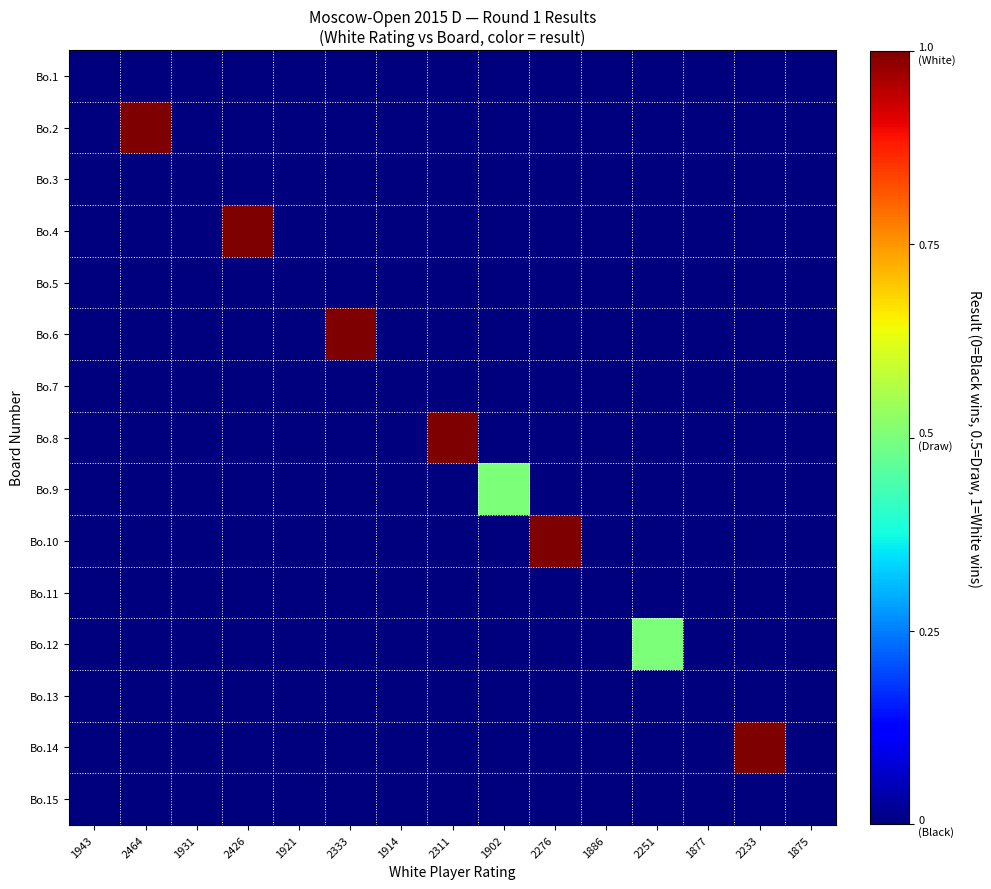

Reading left to right, list all the values displayed in this chart.

Bo.1: 1943=0.0	2464=0.0	1931=0.0	2426=0.0	1921=0.0	2333=0.0	1914=0.0	2311=0.0	1902=0.0	2276=0.0	1886=0.0	2251=0.0	1877=0.0	2233=0.0	1875=0.0
Bo.2: 1943=0.0	2464=1.0	1931=0.0	2426=0.0	1921=0.0	2333=0.0	1914=0.0	2311=0.0	1902=0.0	2276=0.0	1886=0.0	2251=0.0	1877=0.0	2233=0.0	1875=0.0
Bo.3: 1943=0.0	2464=0.0	1931=0.0	2426=0.0	1921=0.0	2333=0.0	1914=0.0	2311=0.0	1902=0.0	2276=0.0	1886=0.0	2251=0.0	1877=0.0	2233=0.0	1875=0.0
Bo.4: 1943=0.0	2464=0.0	1931=0.0	2426=1.0	1921=0.0	2333=0.0	1914=0.0	2311=0.0	1902=0.0	2276=0.0	1886=0.0	2251=0.0	1877=0.0	2233=0.0	1875=0.0
Bo.5: 1943=0.0	2464=0.0	1931=0.0	2426=0.0	1921=0.0	2333=0.0	1914=0.0	2311=0.0	1902=0.0	2276=0.0	1886=0.0	2251=0.0	1877=0.0	2233=0.0	1875=0.0
Bo.6: 1943=0.0	2464=0.0	1931=0.0	2426=0.0	1921=0.0	2333=1.0	1914=0.0	2311=0.0	1902=0.0	2276=0.0	1886=0.0	2251=0.0	1877=0.0	2233=0.0	1875=0.0
Bo.7: 1943=0.0	2464=0.0	1931=0.0	2426=0.0	1921=0.0	2333=0.0	1914=0.0	2311=0.0	1902=0.0	2276=0.0	1886=0.0	2251=0.0	1877=0.0	2233=0.0	1875=0.0
Bo.8: 1943=0.0	2464=0.0	1931=0.0	2426=0.0	1921=0.0	2333=0.0	1914=0.0	2311=1.0	1902=0.0	2276=0.0	1886=0.0	2251=0.0	1877=0.0	2233=0.0	1875=0.0
Bo.9: 1943=0.0	2464=0.0	1931=0.0	2426=0.0	1921=0.0	2333=0.0	1914=0.0	2311=0.0	1902=0.5	2276=0.0	1886=0.0	2251=0.0	1877=0.0	2233=0.0	1875=0.0
Bo.10: 1943=0.0	2464=0.0	1931=0.0	2426=0.0	1921=0.0	2333=0.0	1914=0.0	2311=0.0	1902=0.0	2276=1.0	1886=0.0	2251=0.0	1877=0.0	2233=0.0	1875=0.0
Bo.11: 1943=0.0	2464=0.0	1931=0.0	2426=0.0	1921=0.0	2333=0.0	1914=0.0	2311=0.0	1902=0.0	2276=0.0	1886=0.0	2251=0.0	1877=0.0	2233=0.0	1875=0.0
Bo.12: 1943=0.0	2464=0.0	1931=0.0	2426=0.0	1921=0.0	2333=0.0	1914=0.0	2311=0.0	1902=0.0	2276=0.0	1886=0.0	2251=0.5	1877=0.0	2233=0.0	1875=0.0
Bo.13: 1943=0.0	2464=0.0	1931=0.0	2426=0.0	1921=0.0	2333=0.0	1914=0.0	2311=0.0	1902=0.0	2276=0.0	1886=0.0	2251=0.0	1877=0.0	2233=0.0	1875=0.0
Bo.14: 1943=0.0	2464=0.0	1931=0.0	2426=0.0	1921=0.0	2333=0.0	1914=0.0	2311=0.0	1902=0.0	2276=0.0	1886=0.0	2251=0.0	1877=0.0	2233=1.0	1875=0.0
Bo.15: 1943=0.0	2464=0.0	1931=0.0	2426=0.0	1921=0.0	2333=0.0	1914=0.0	2311=0.0	1902=0.0	2276=0.0	1886=0.0	2251=0.0	1877=0.0	2233=0.0	1875=0.0